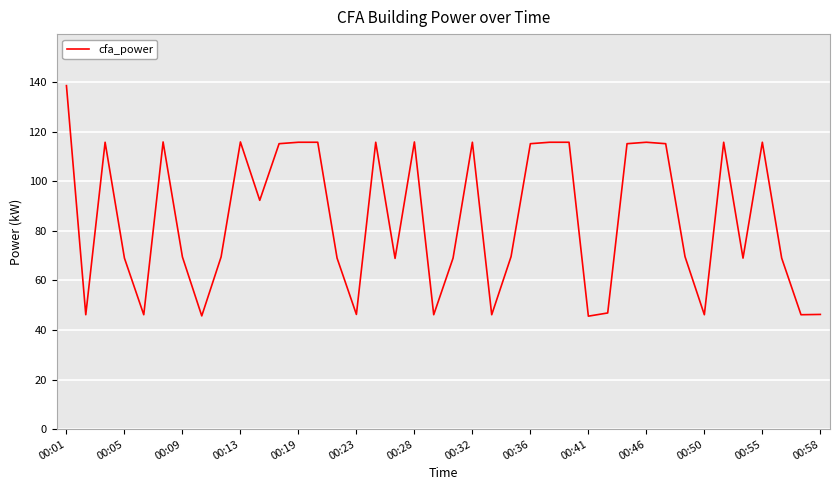

What is the minimum value shown in the chart?

45.6